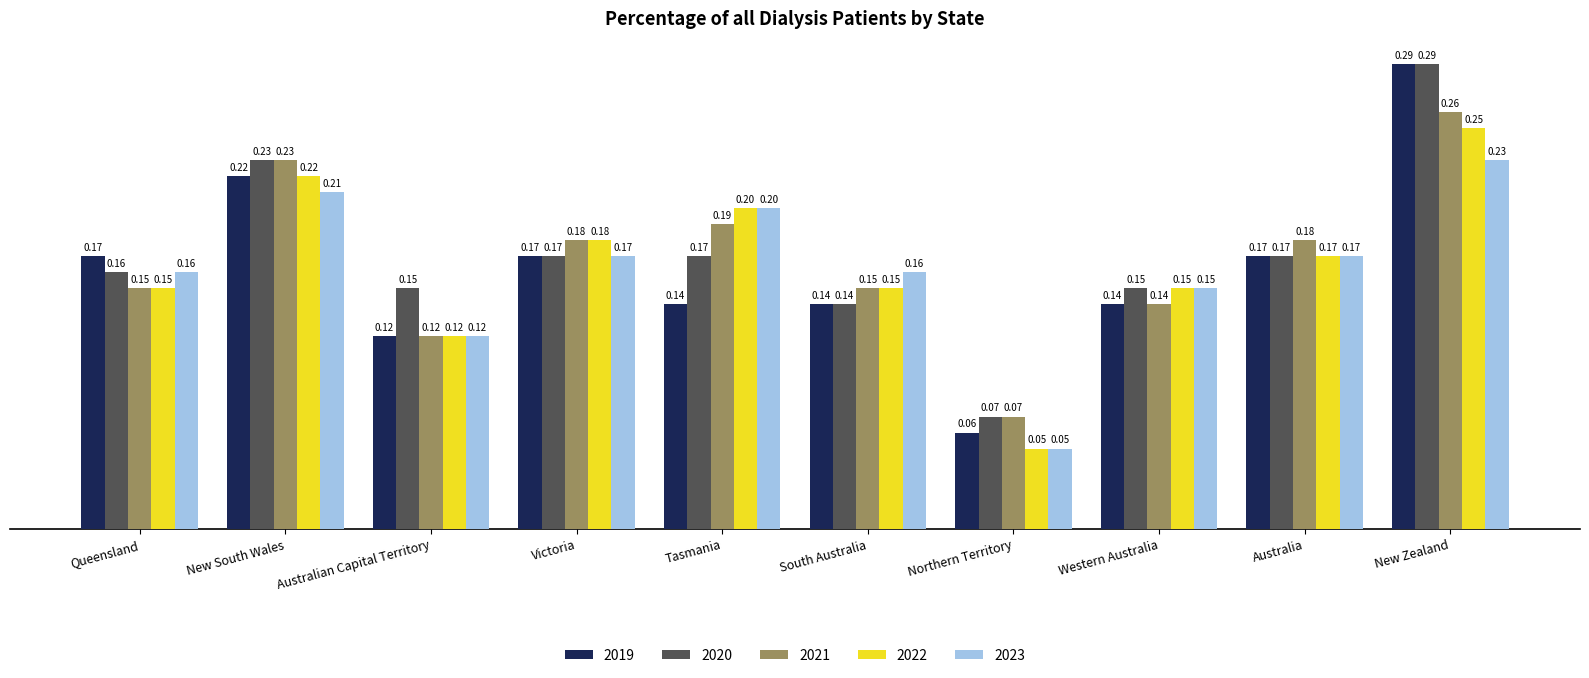

Which series has the largest total across all categories?

2020